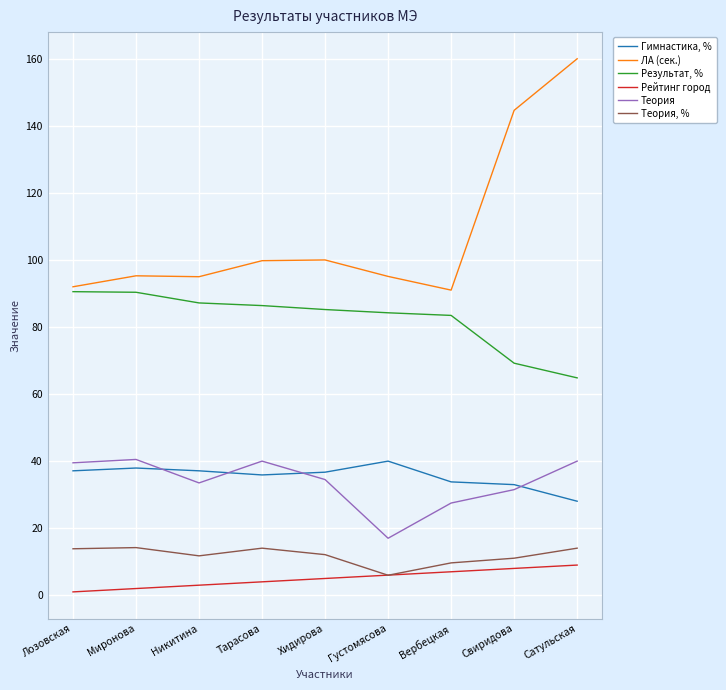

True or false: Рейтинг город and Гимнастика, % intersect in this chart.

False